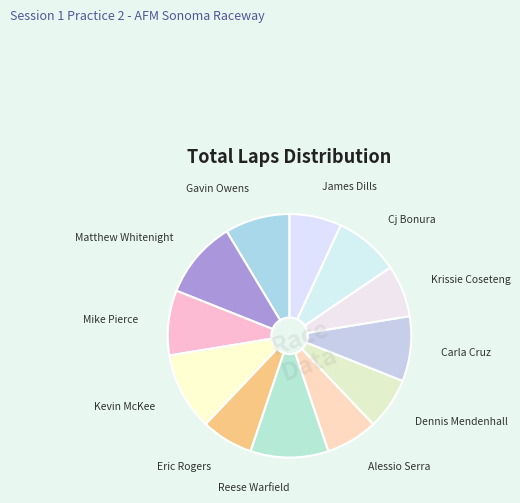

Is the sum of Eric Rogers and Krissie Coseteng greater than half?

No